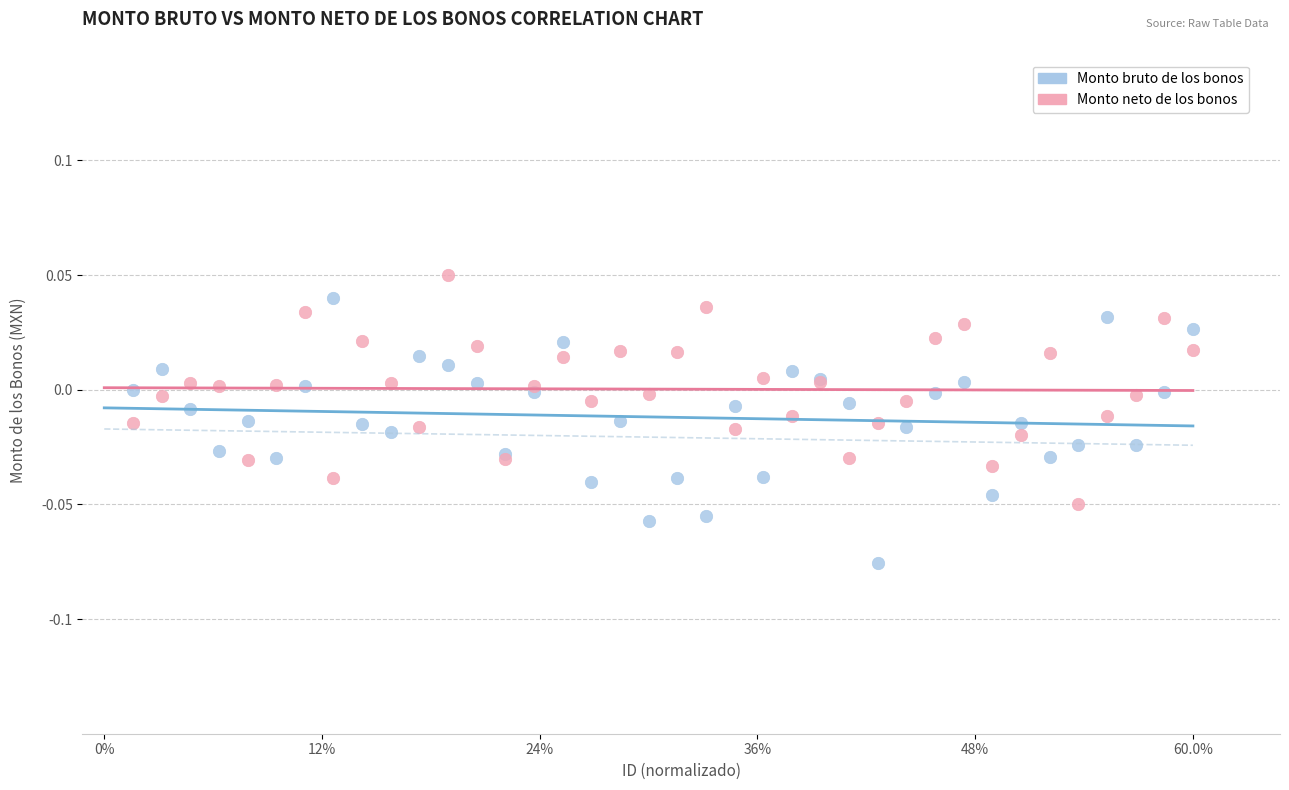

What is the X range (max minus min) for the scatter plot?

1.0